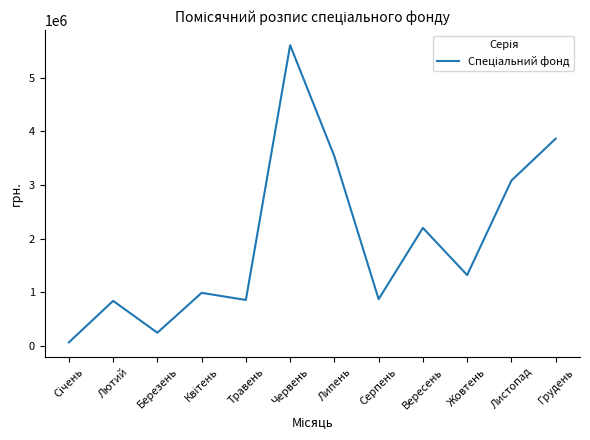

What is the difference between the values at Листопад and Вересень?

881000